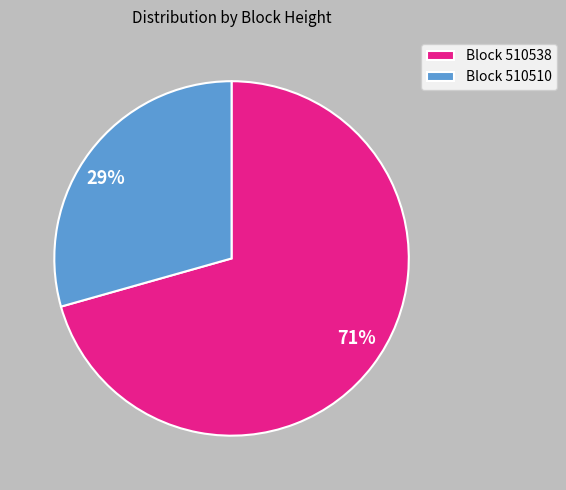

Is it true that 71% is 85% of the pie?

False